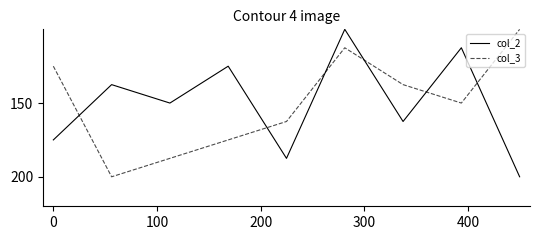

What is the smallest value displayed?

100.0